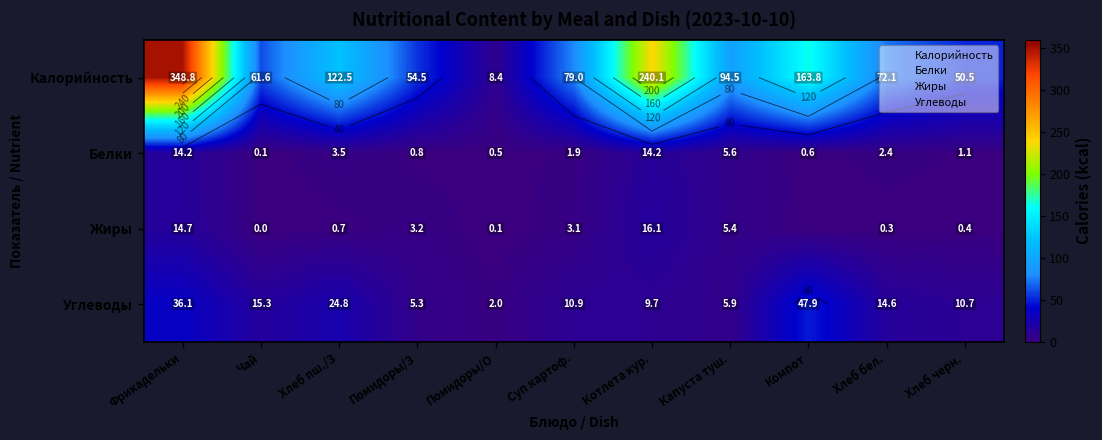

List the series in order of their peak value, highest first.

Калорийность, Углеводы, Жиры, Белки